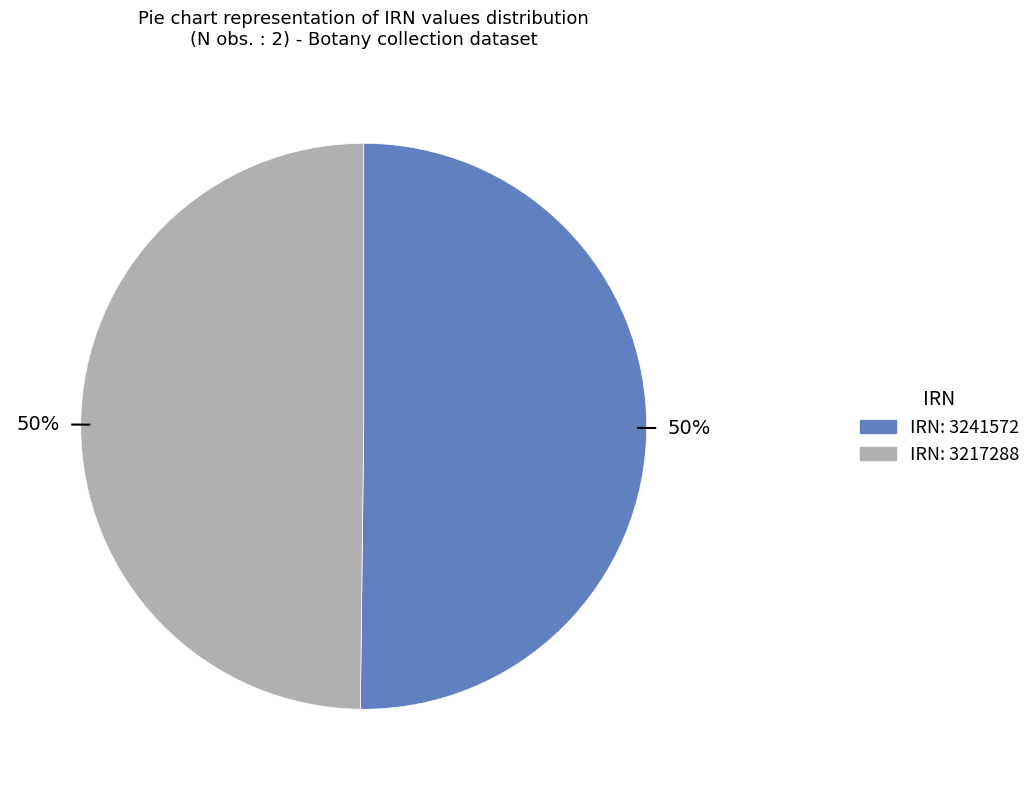

To the nearest percent, what is the average slice percentage?

50%